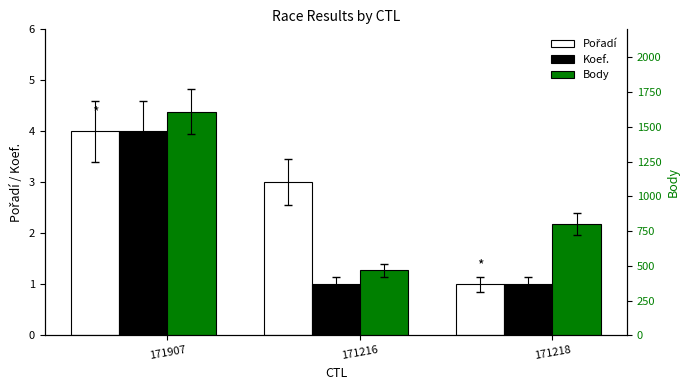

At which category is the sum across all series the highest?

171907